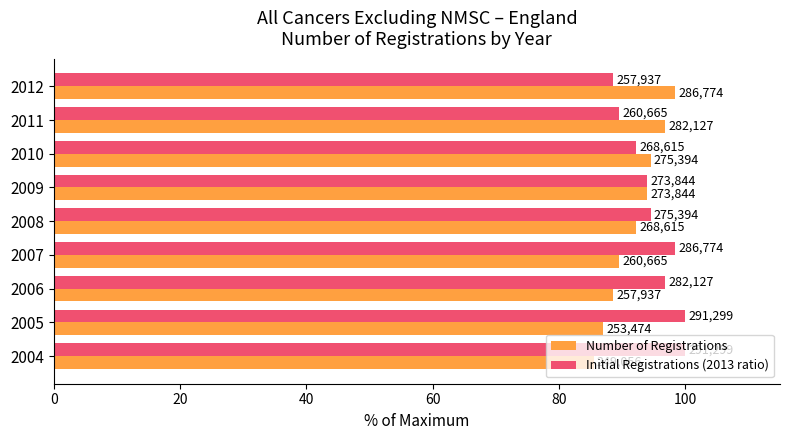

What is the highest value of the Number of Registrations series?

98.4